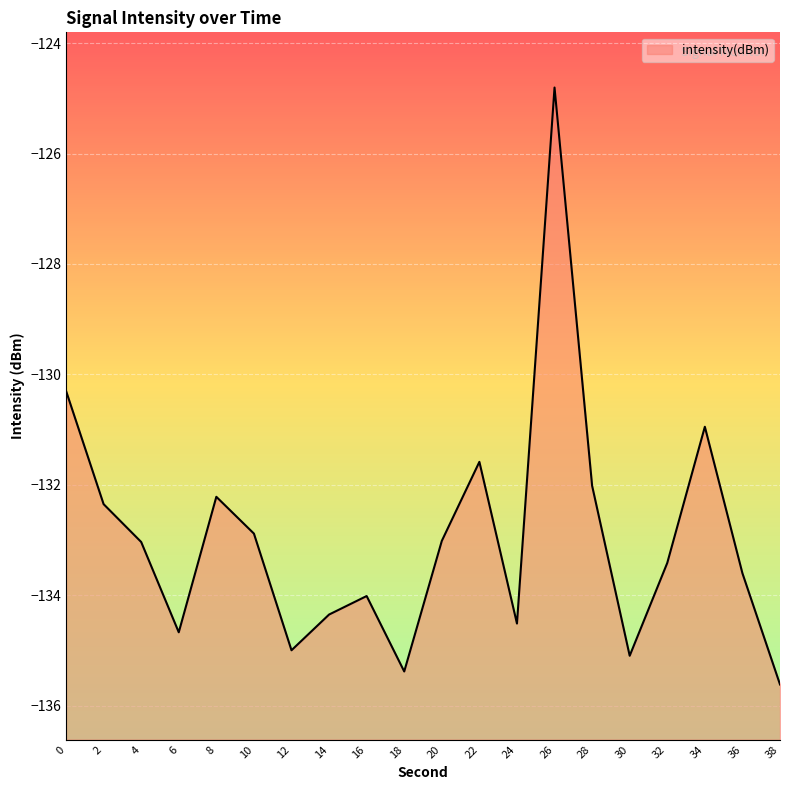

True or false: there are more than 1 points higher than both neighbors.

True